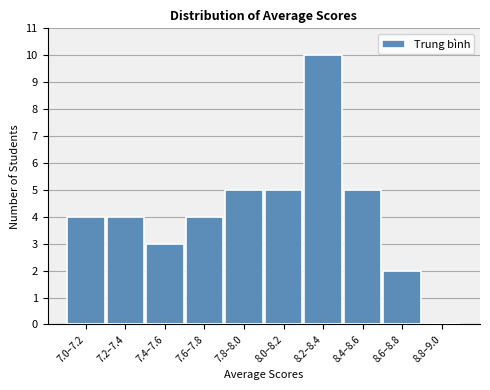

Reading right to left, extract all data points from this chart.

8.8–9.0=0	8.6–8.8=2	8.4–8.6=5	8.2–8.4=10	8.0–8.2=5	7.8–8.0=5	7.6–7.8=4	7.4–7.6=3	7.2–7.4=4	7.0–7.2=4